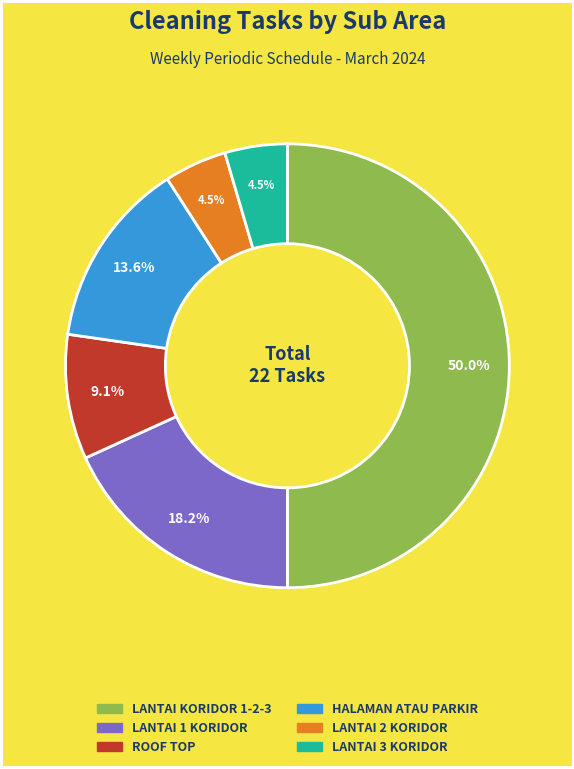

Is HALAMAN ATAU PARKIR the majority of the pie?

No